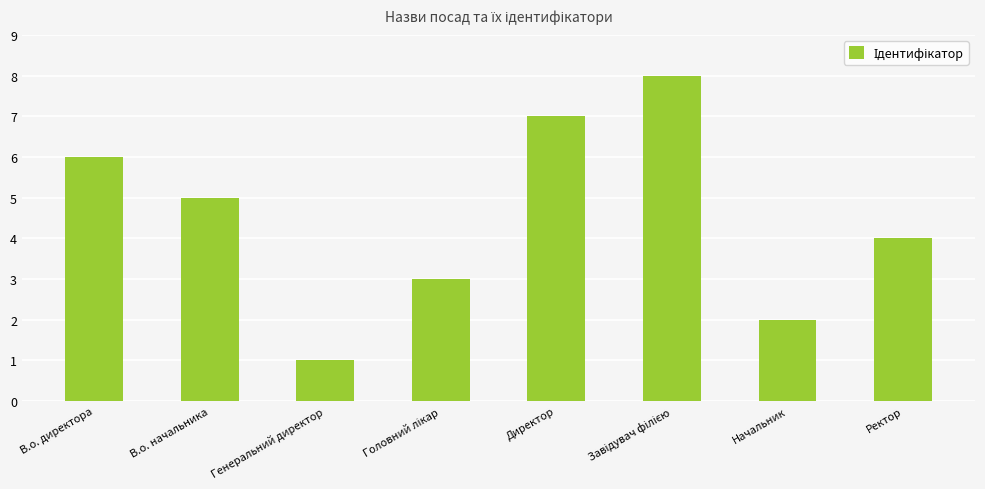

What is the label of the 1st bar from the right?

Ректор